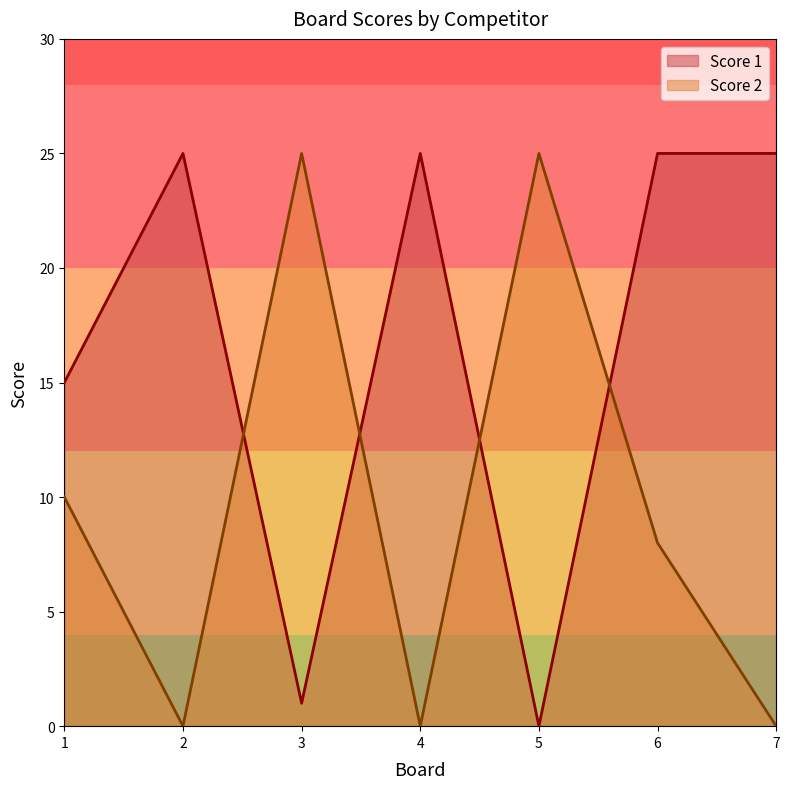

What is the value of the Score 1 point at the 1st from the left?

15